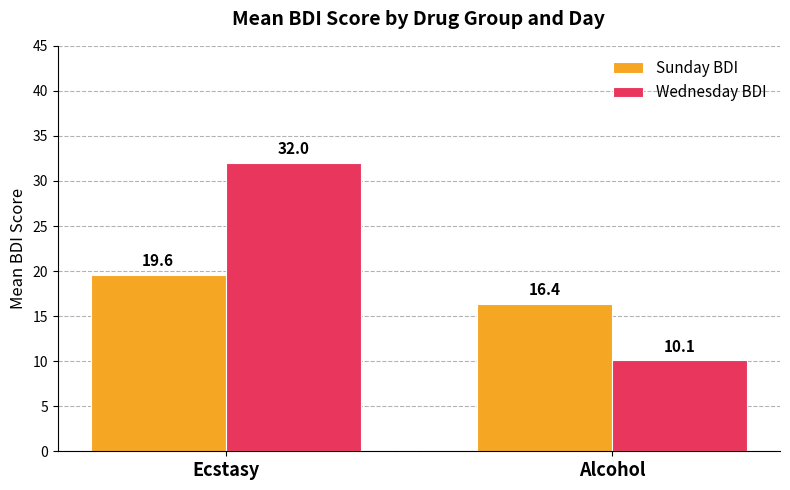

What is the total value across all series at Ecstasy?

51.6